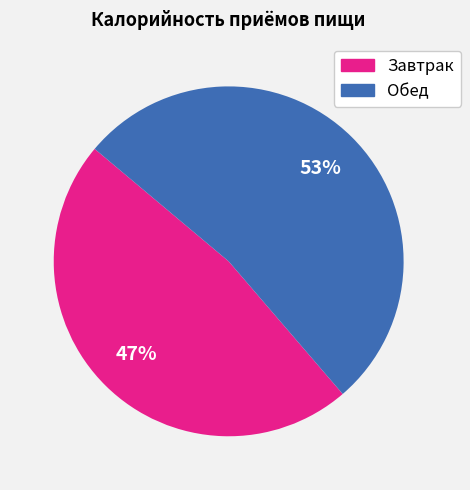

Which slice is the largest?

Обед